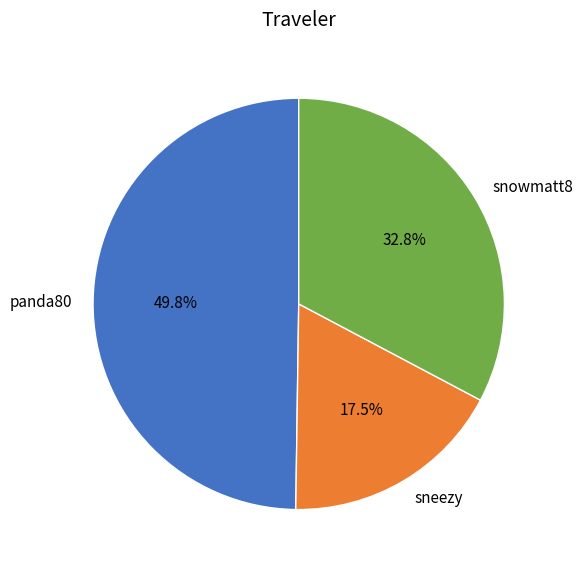

What is the smallest slice in the pie chart?

sneezy